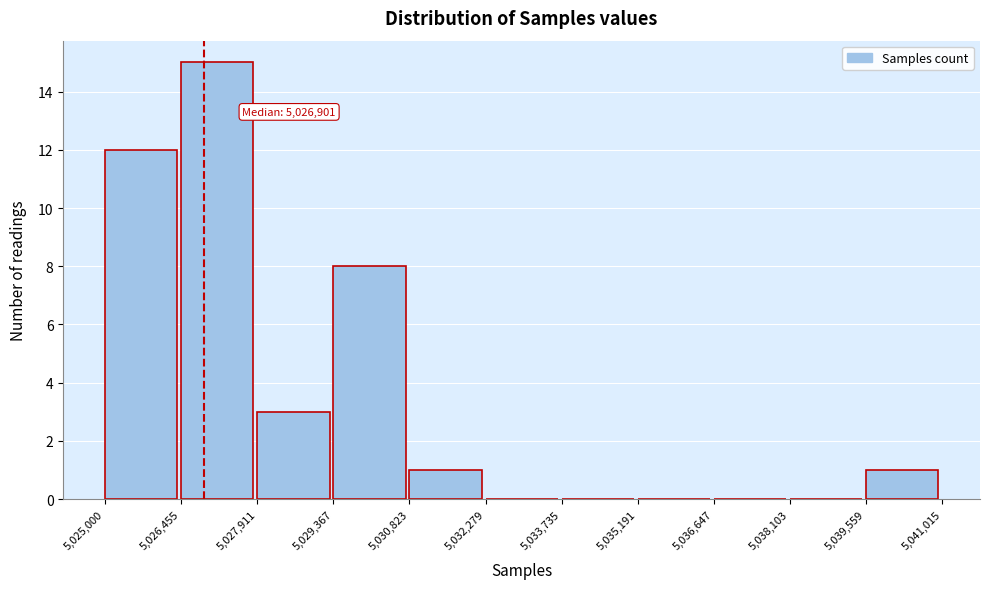

Which range on the x-axis has the tallest bar?

5,026,455 to 5,027,911